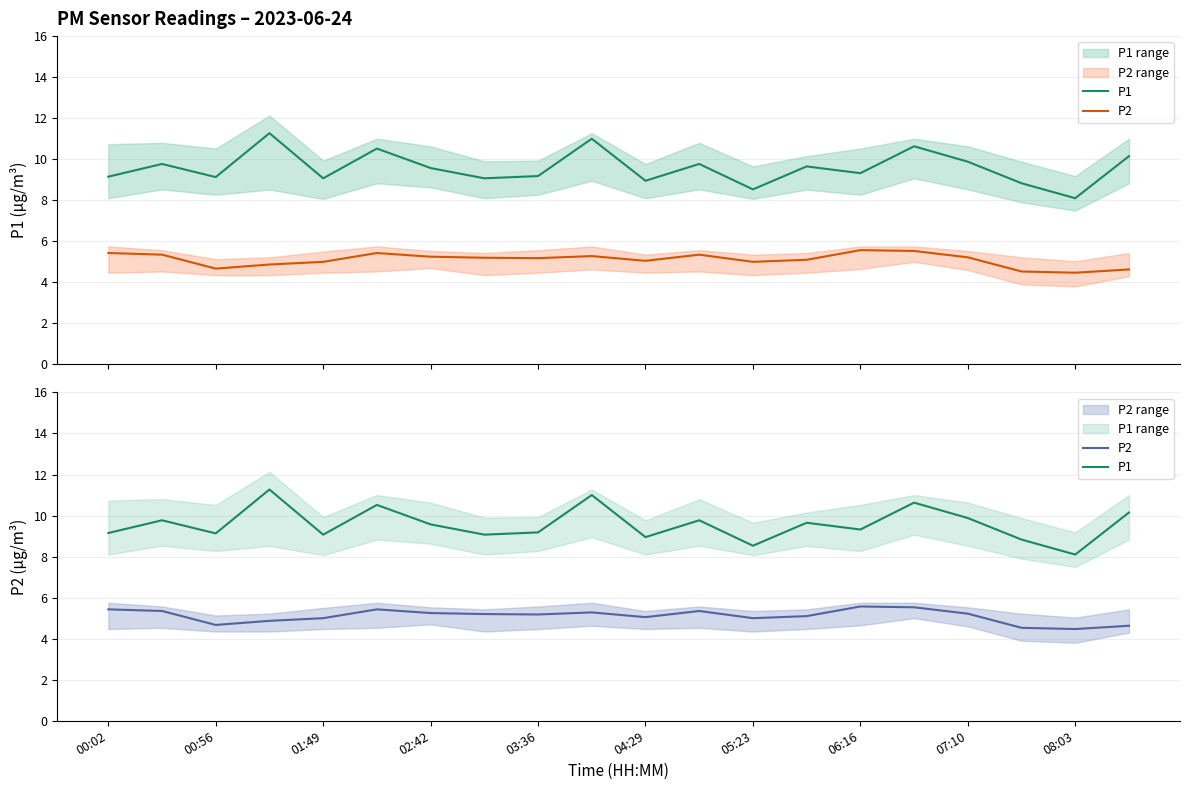

At which label does P1 first exceed 9?

00:02